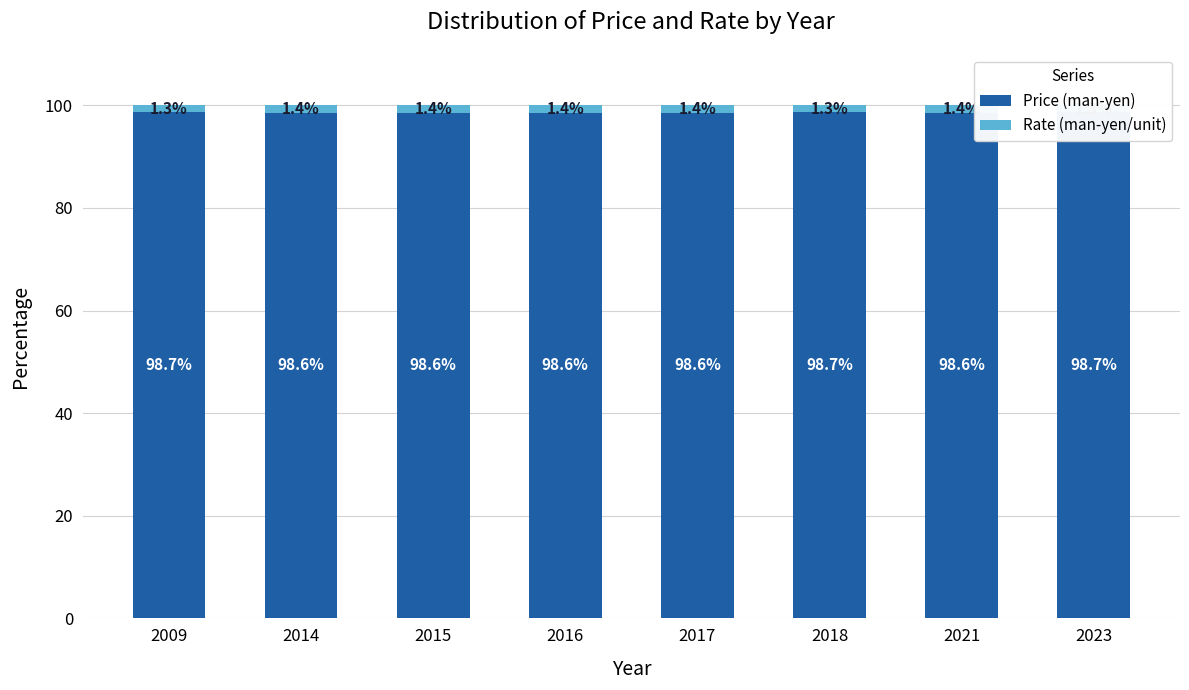

What is the lowest value of the Price (man-yen) series?

98.6